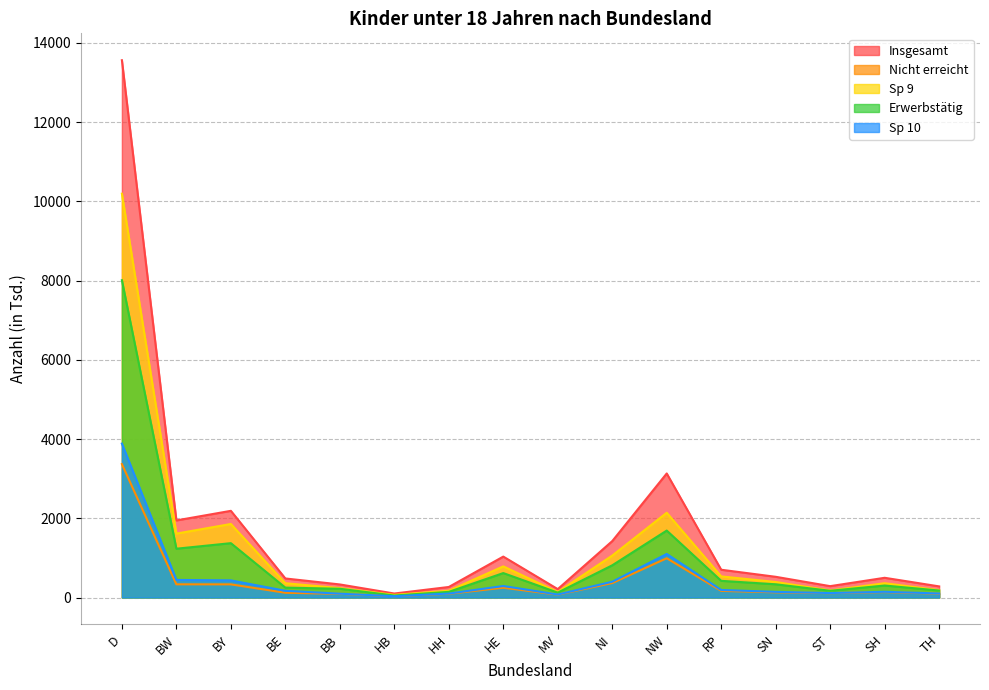

At HE, list the series in order from smallest to largest.

Nicht erreicht, Sp 10, Erwerbstätig, Sp 9, Insgesamt